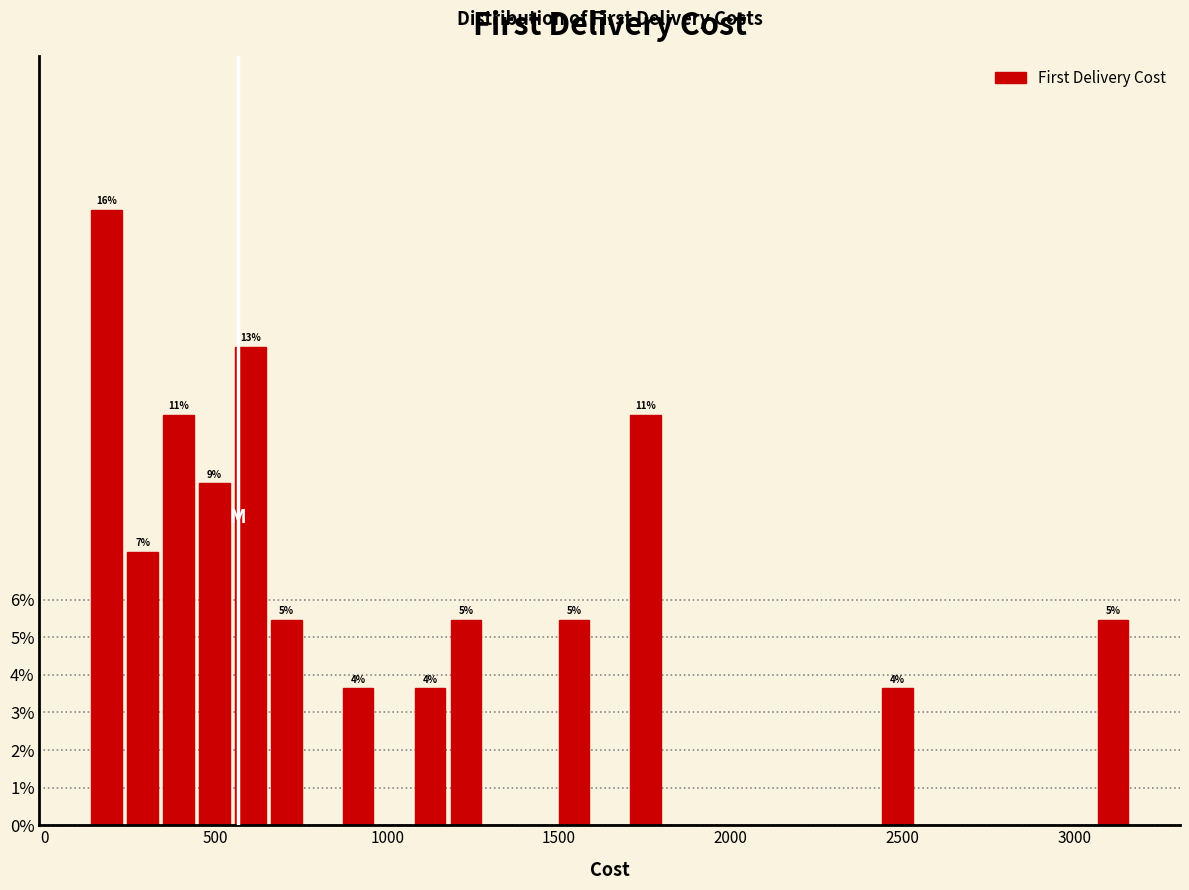

Read against the x-axis, roughly where is the centre of the tallest bar?

200